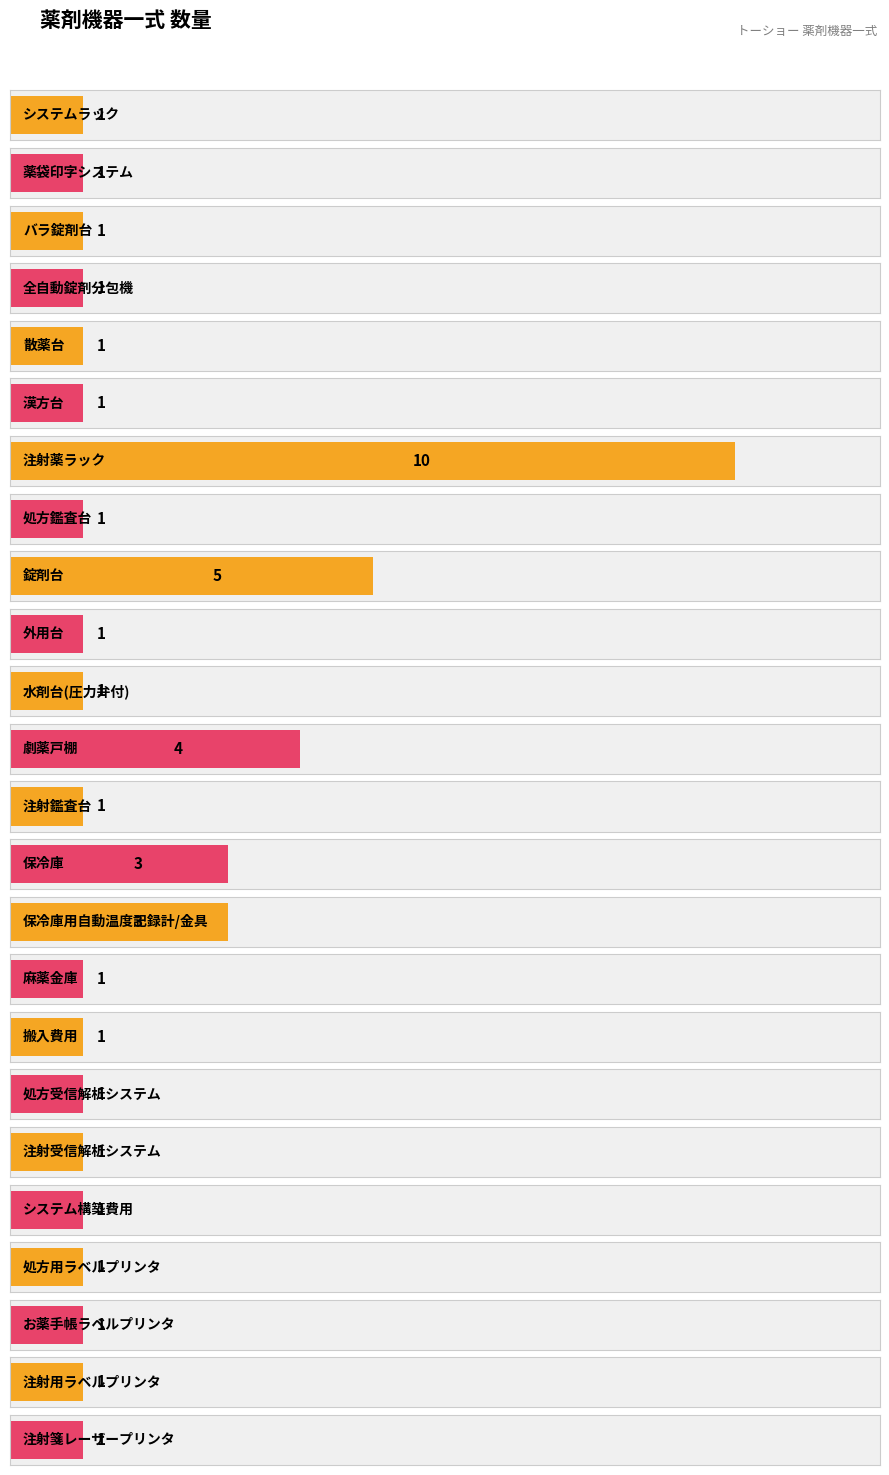

Reading right to left, what are all the values shown in this chart?

注射箋レーザープリンタ=1	注射用ラベルプリンタ=1	お薬手帳ラベルプリンタ=1	処方用ラベルプリンタ=1	システム構築費用=1	注射受信解析システム=1	処方受信解析システム=1	搬入費用=1	麻薬金庫=1	保冷庫用自動温度記録計/金具=3	保冷庫=3	注射鑑査台=1	劇薬戸棚=4	水剤台(圧力弁付)=1	外用台=1	錠剤台=5	処方鑑査台=1	注射薬ラック=10	漢方台=1	散薬台=1	全自動錠剤分包機=1	バラ錠剤台=1	薬袋印字システム=1	システムラック=1